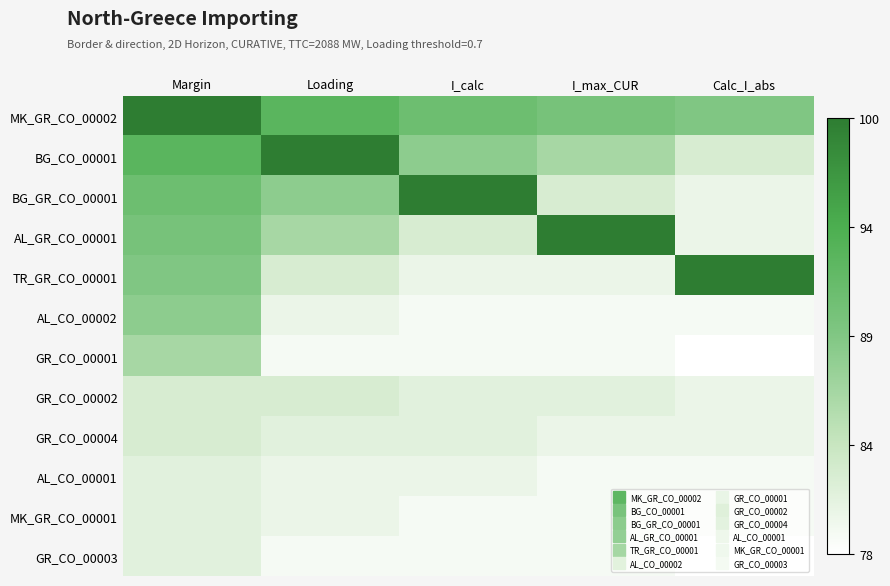

What is the total value across all series at Loading?

1010